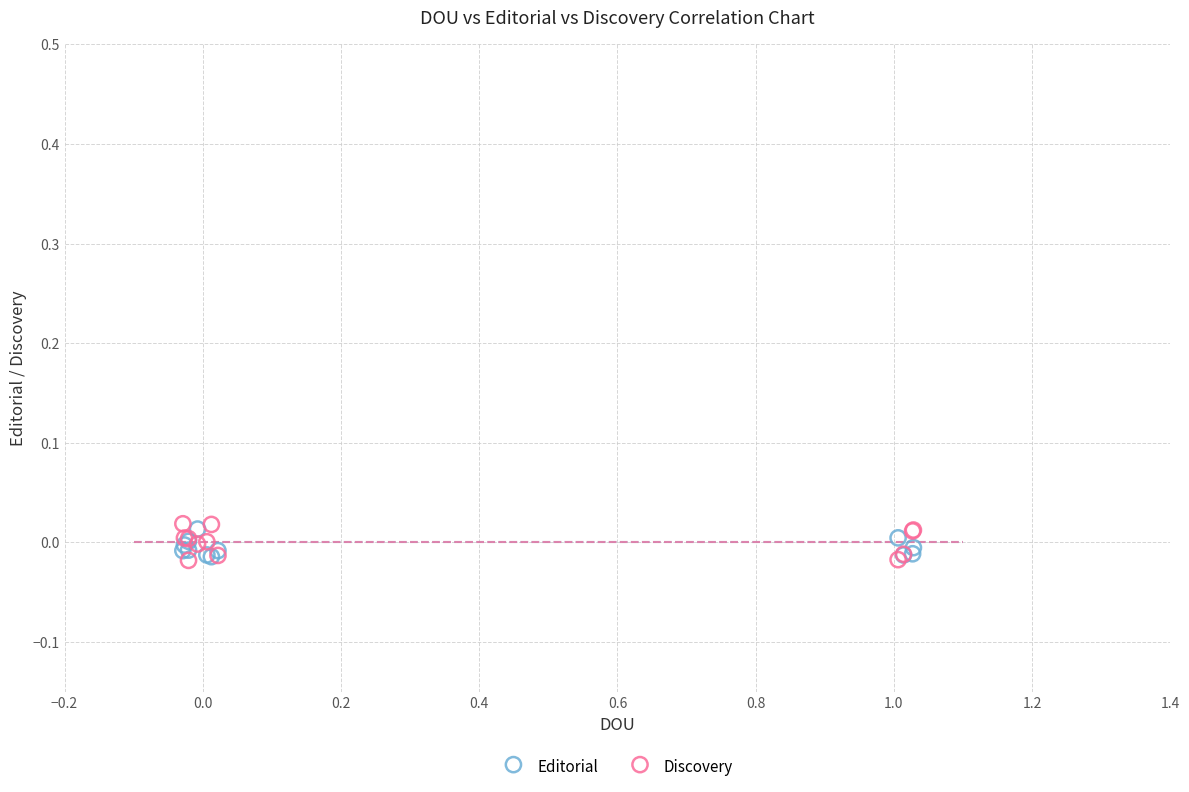

Which series has the largest Y range (max minus min)?

Discovery